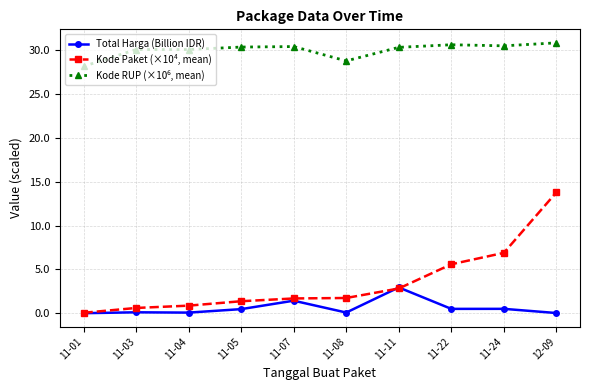

How many data points in Kode Paket (×10⁴, mean) are above 1?

7